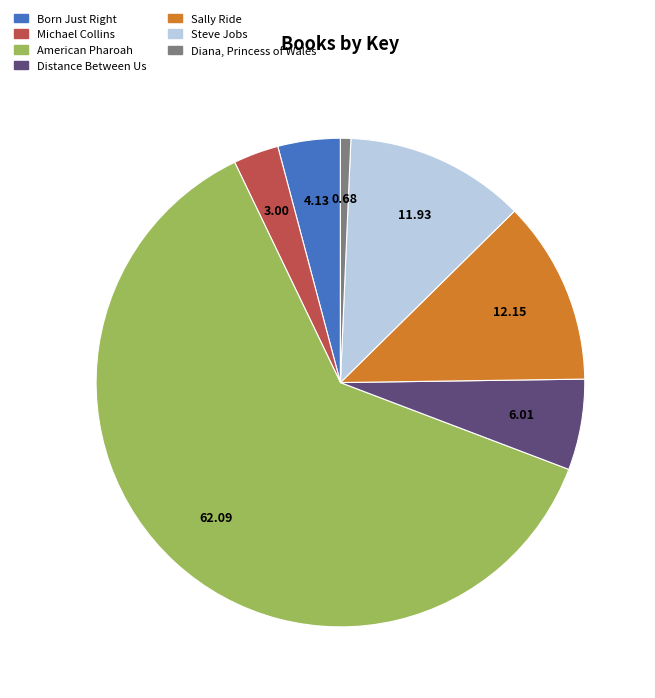

Which slice is the smallest?

Diana, Princess of Wales